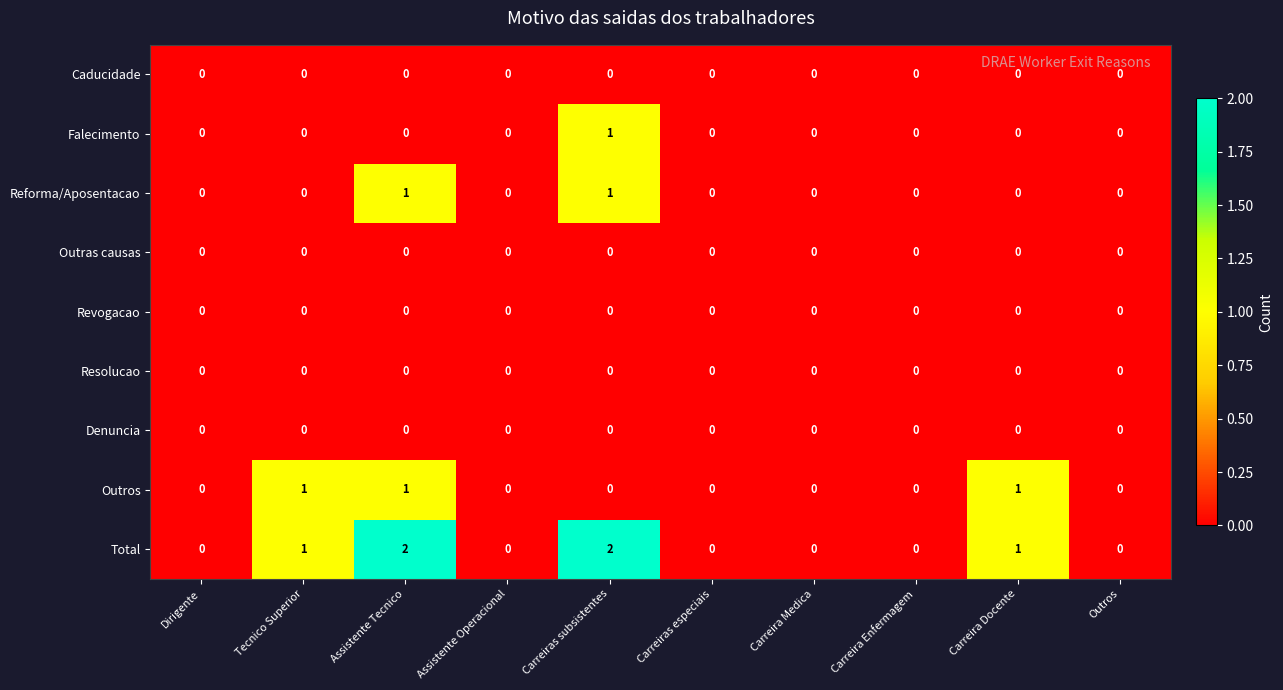

The Outros series shows -1 at Carreiras subsistentes. True or false?

False